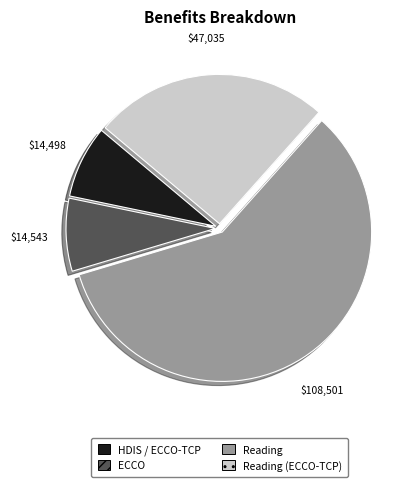

Combined, do ECCO and Reading (ECCO-TCP) account for over 50%?

No